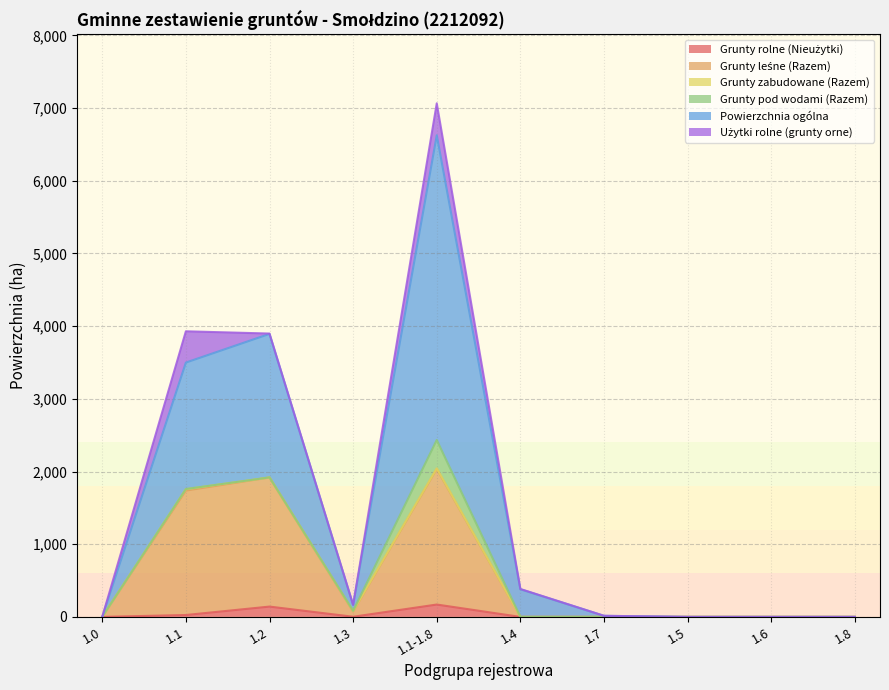

At which category is the sum across all series the highest?

1.1-1.8